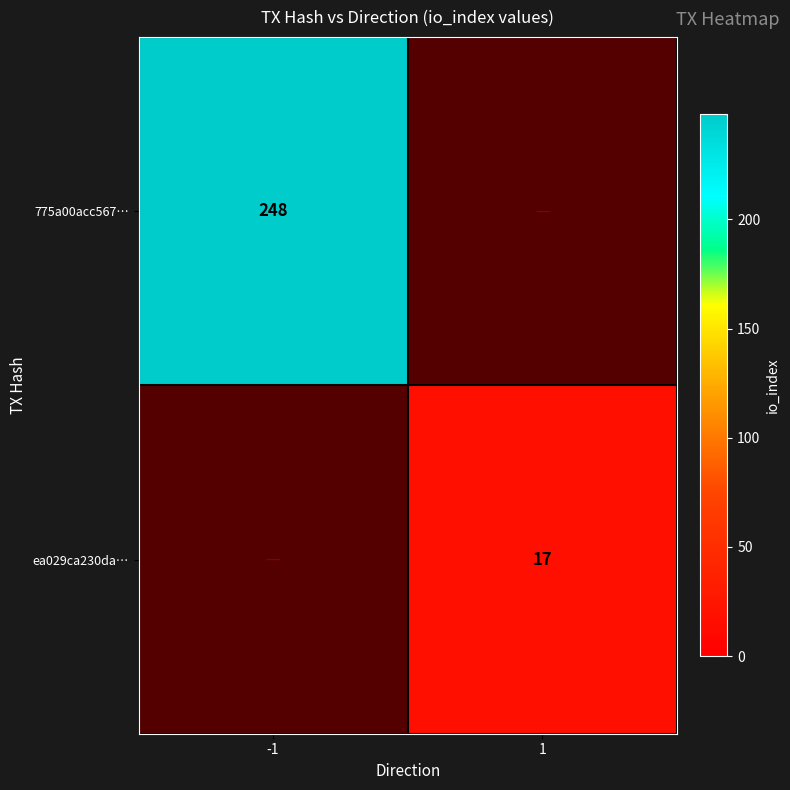

Is it true that 775a00acc567… equals 443 at -1?

False